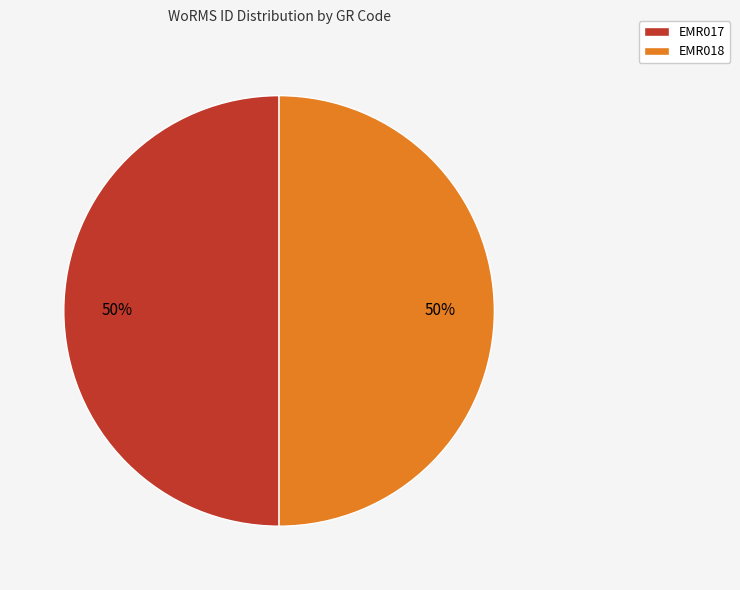

The EMR018 slice represents 50% of the pie. True or false?

True